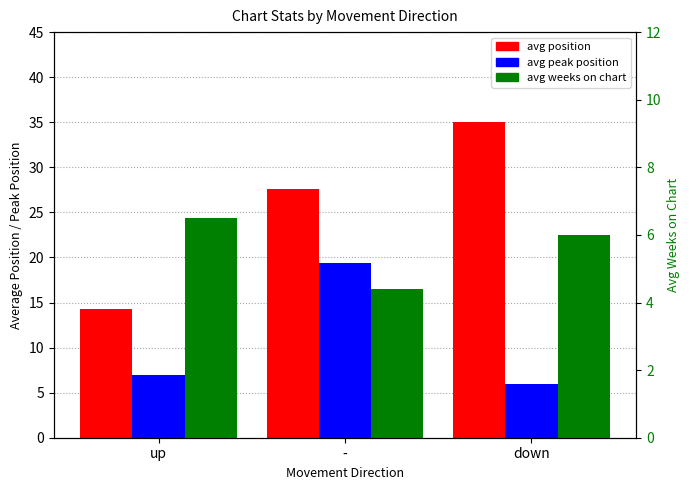

Are the bars grouped side by side (vs. stacked)?

Yes